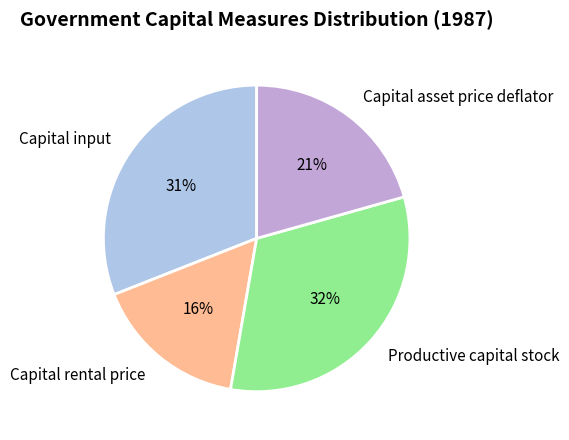

To the nearest percent, what is the combined percentage of Capital rental price and Capital asset price deflator?

37%